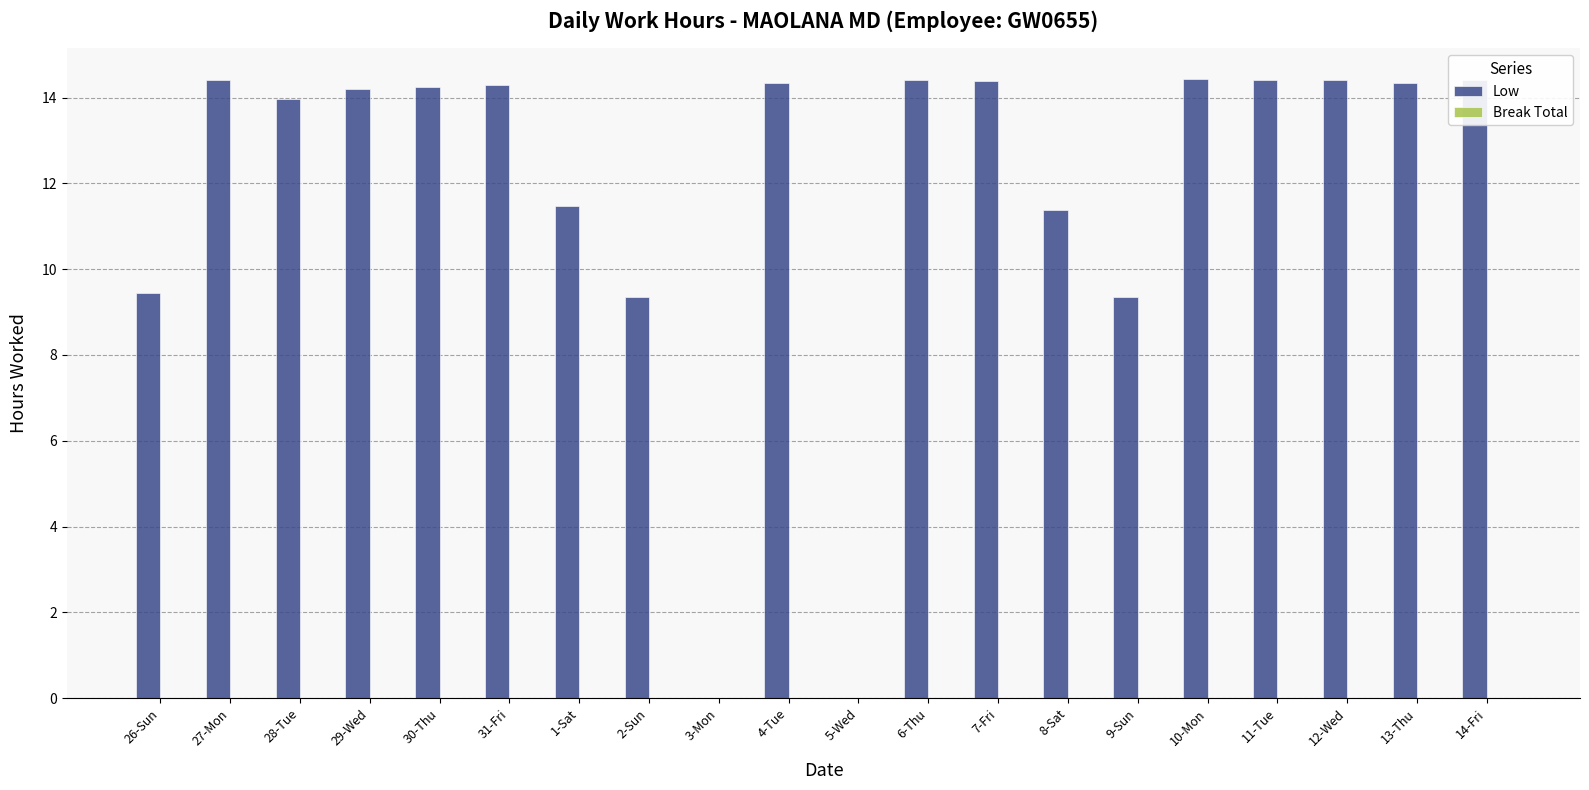

What is the sum of the values at 27-Mon and 12-Wed?

28.8